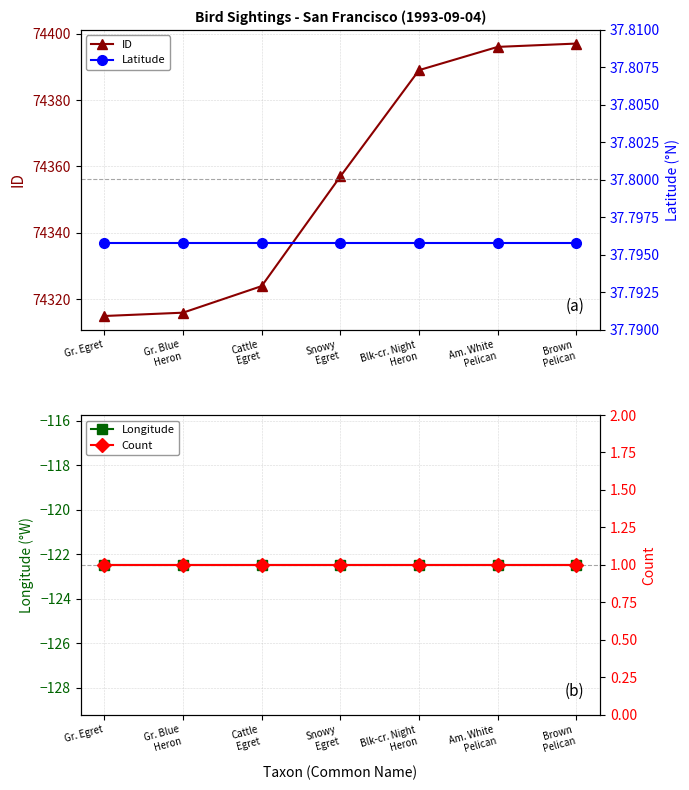

Which category has the lowest value in the Longitude series?

Gr. Egret